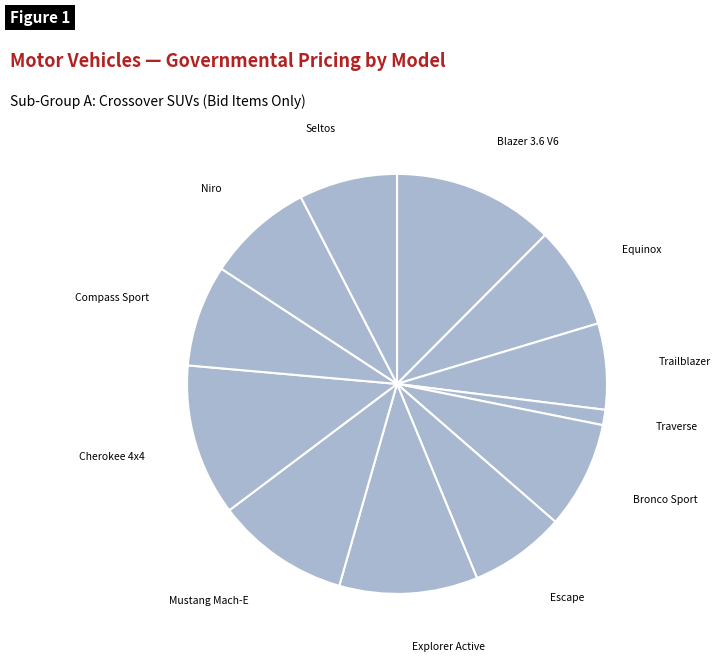

Is Equinox the majority of the pie?

No